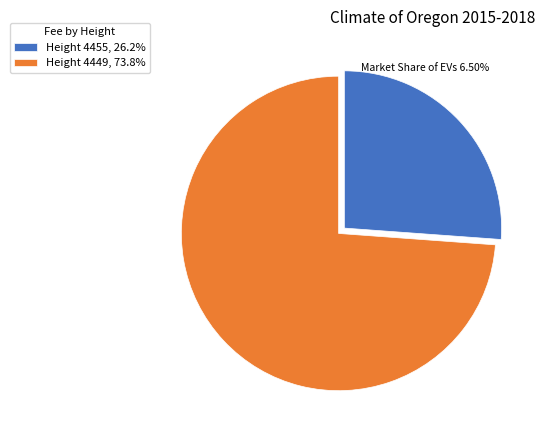

Approximately how many times larger is the value at Height 4455, 26.2% compared to Height 4449, 73.8%?

0.4